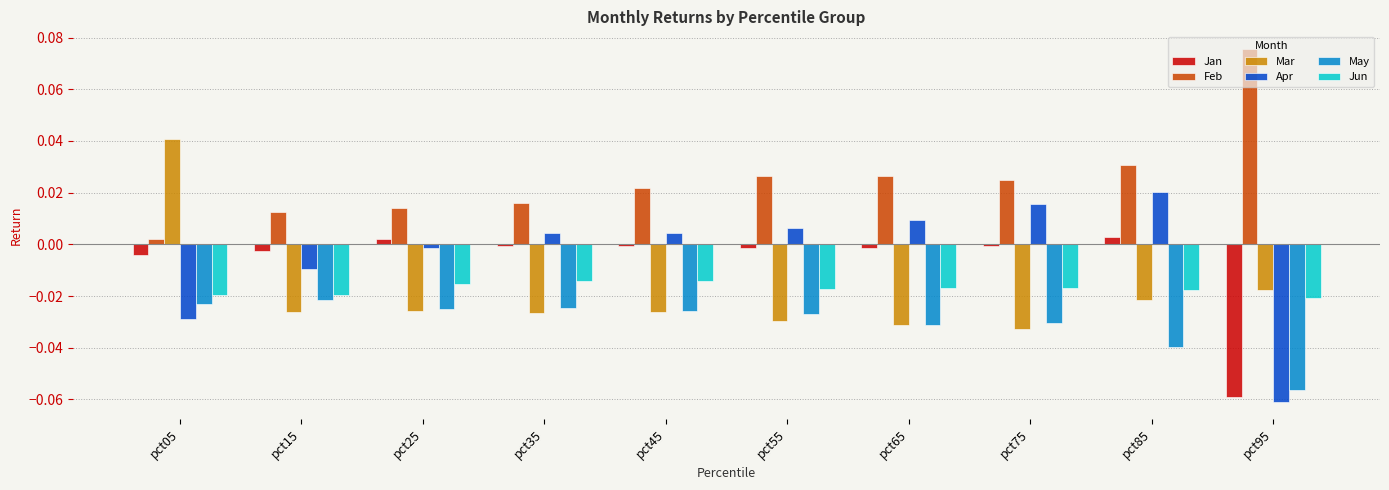

The Mar series shows -0.0 at pct45. True or false?

True